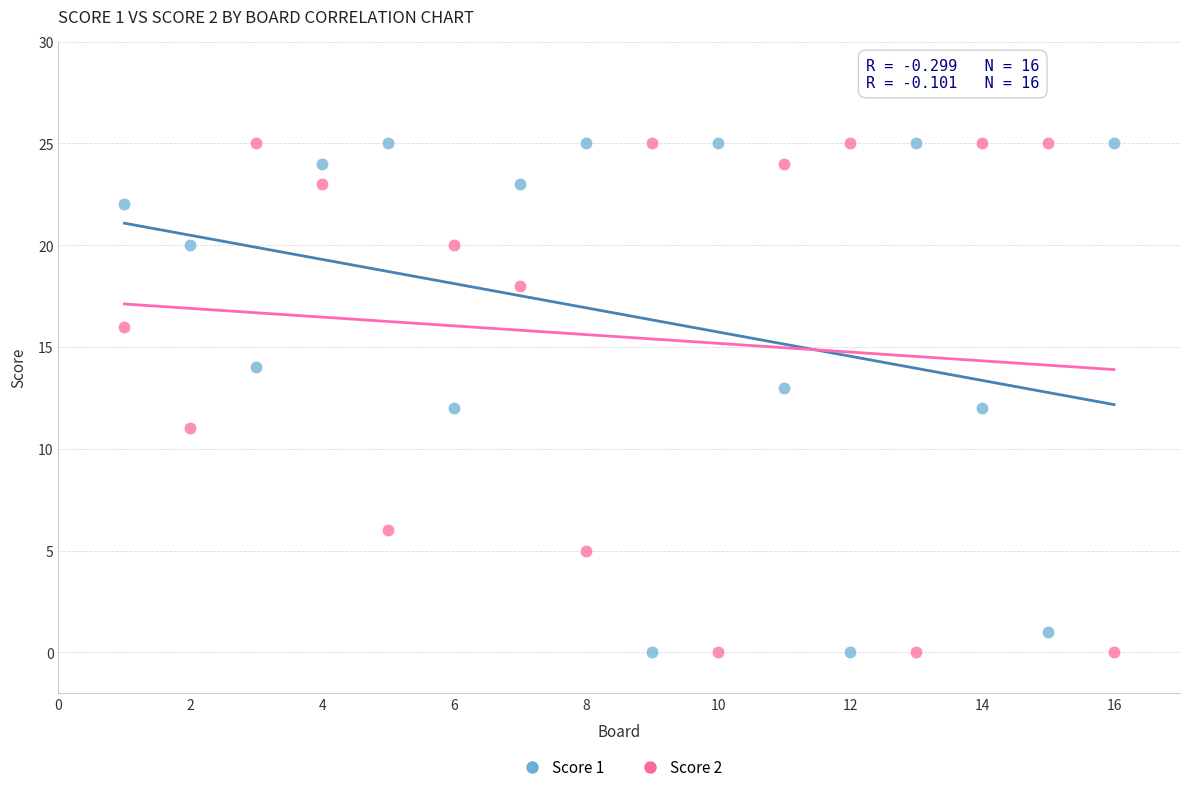

What is the X range (max minus min) for the scatter plot?

15